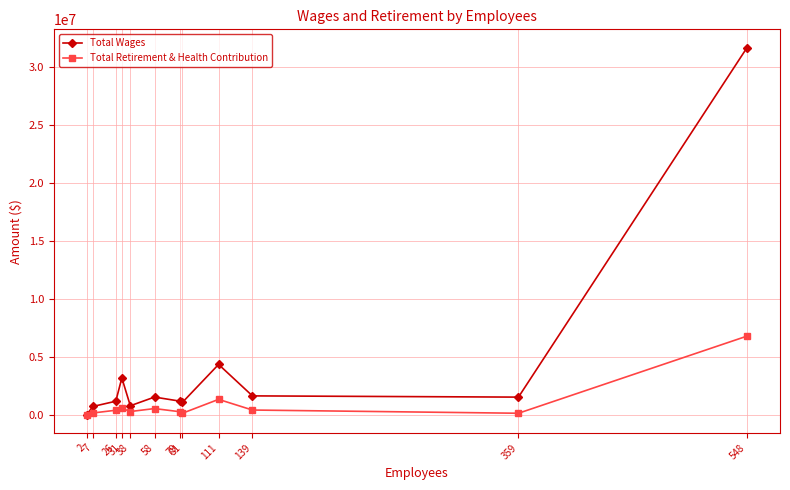

List the series in order of their peak value, lowest first.

Total Retirement & Health Contribution, Total Wages